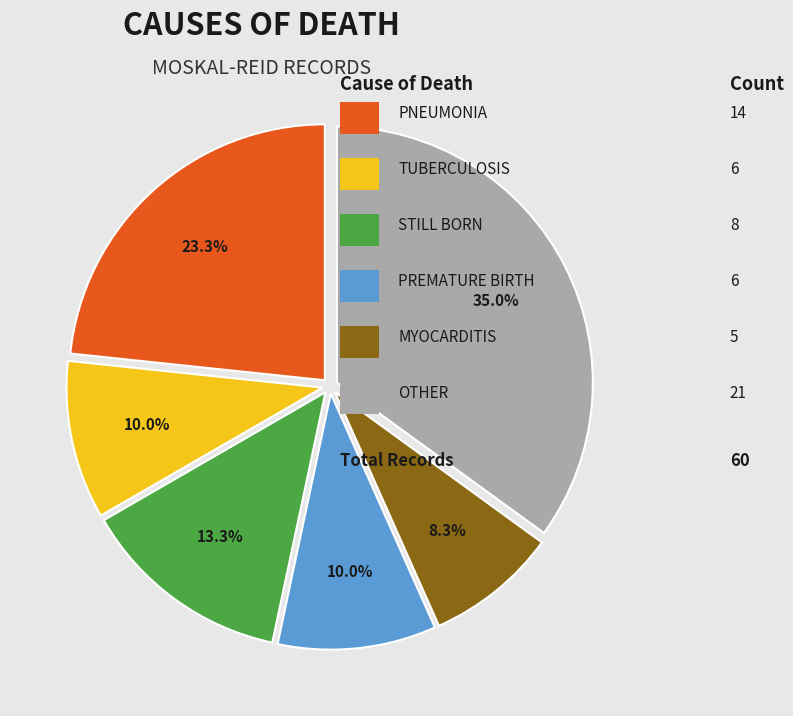

Does any single category account for the majority?

No